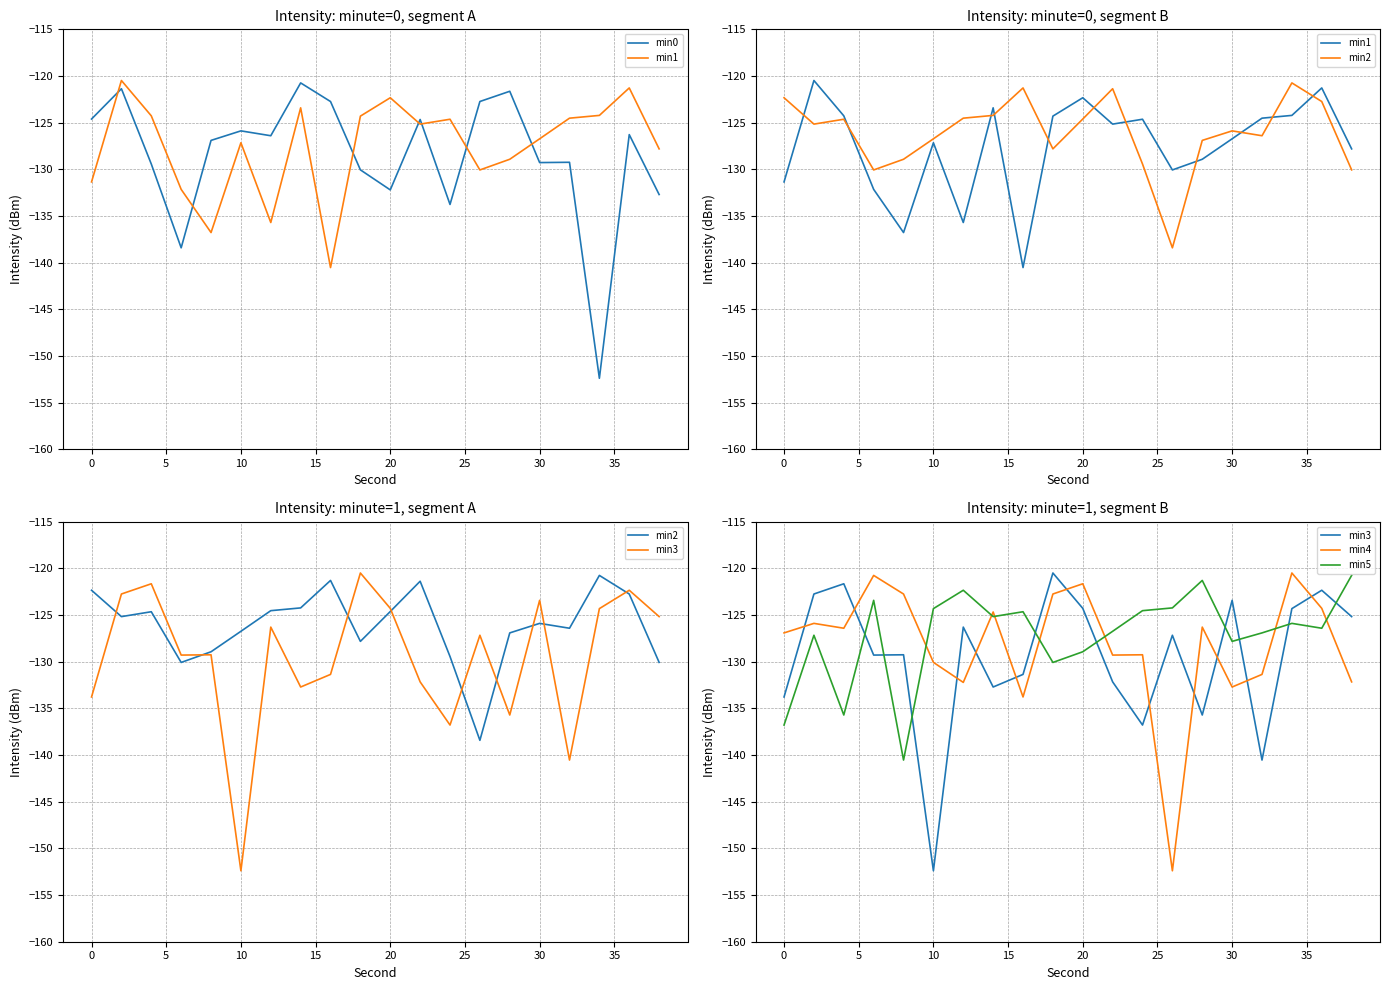

Which series has the largest total across all categories?

min2